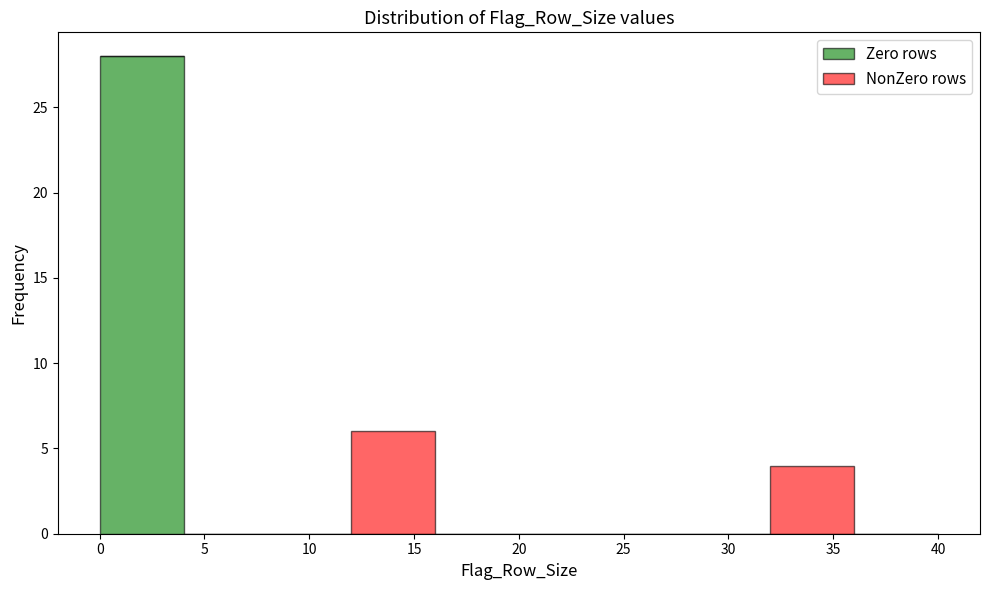

Reading left to right, transcribe this chart: for each stacked bar, give the range it covers on the x-axis and its total height. The values are not printed on the chart, so give them approximately, as read against the axis.

0 to 4: 28
4 to 8: 0
8 to 12: 0
12 to 16: 6
16 to 20: 0
20 to 24: 0
24 to 28: 0
28 to 32: 0
32 to 36: 4
36 to 40: 0